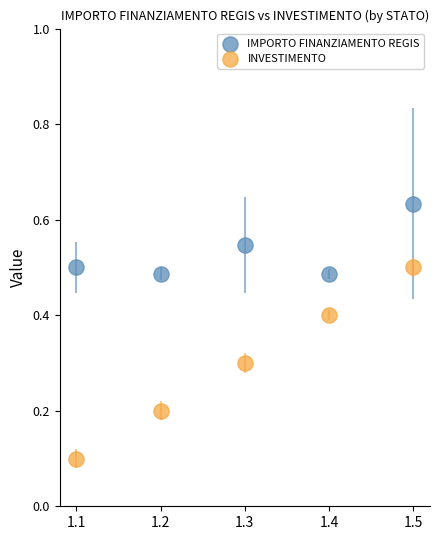

Which series reaches the maximum Y coordinate?

IMPORTO FINANZIAMENTO REGIS